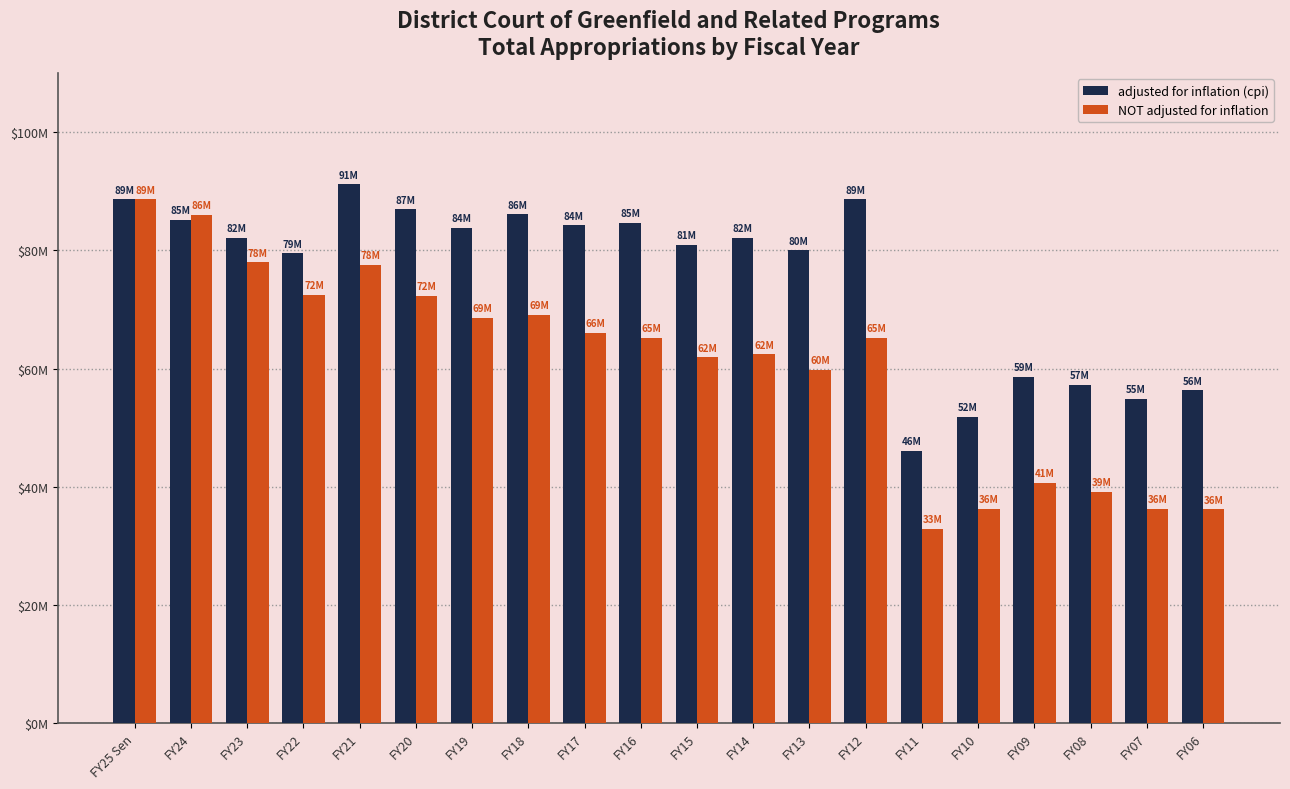

At which label is adjusted for inflation (cpi) closest to 68598063?

FY09